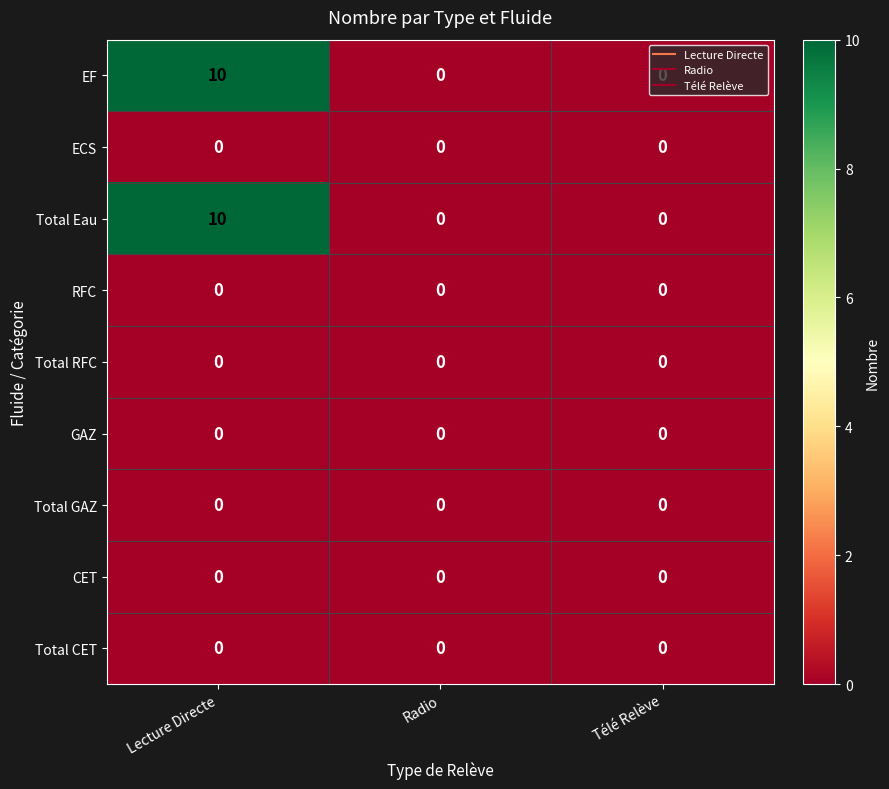

Which label corresponds to the largest value in the chart?

Lecture Directe